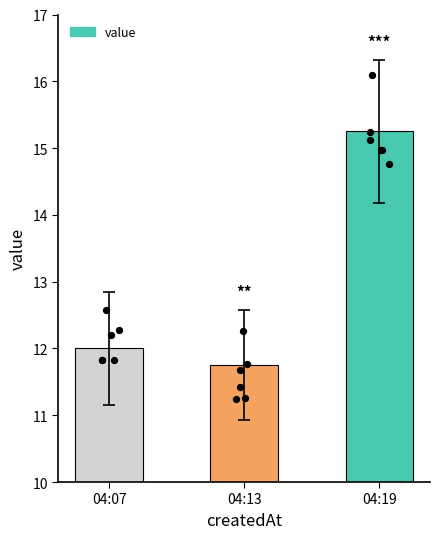

What is the change in value from 04:07 to 04:19?

+3.2